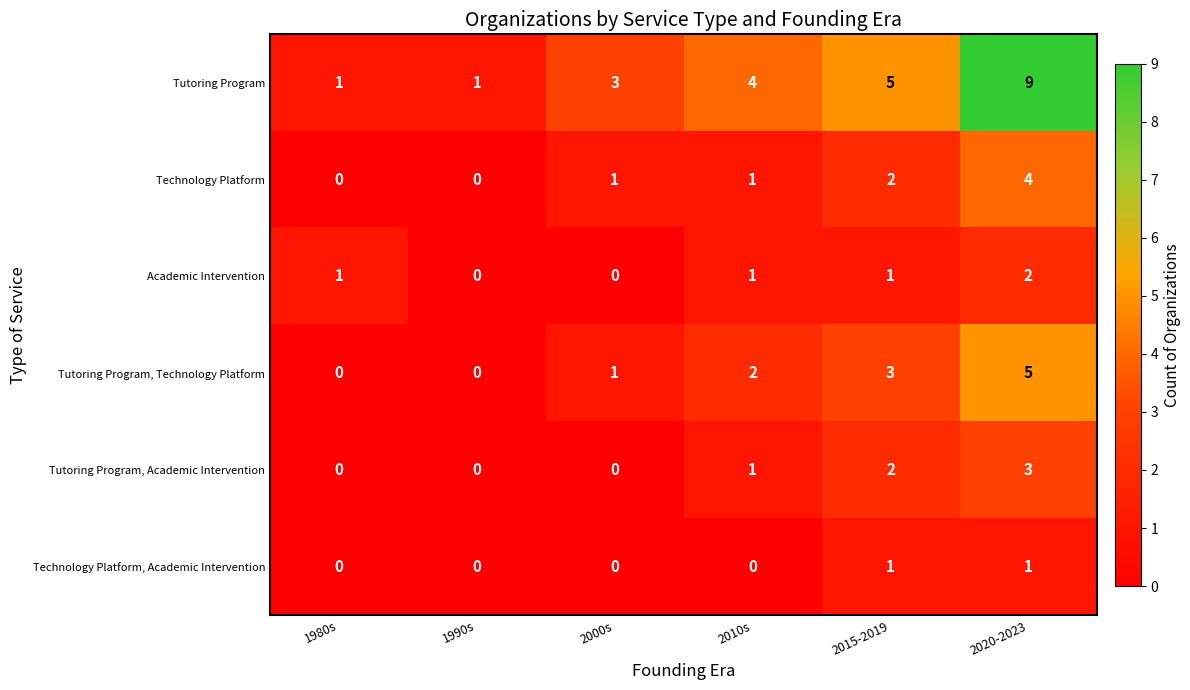

What is the spread (max minus min) of values at 1990s?

1